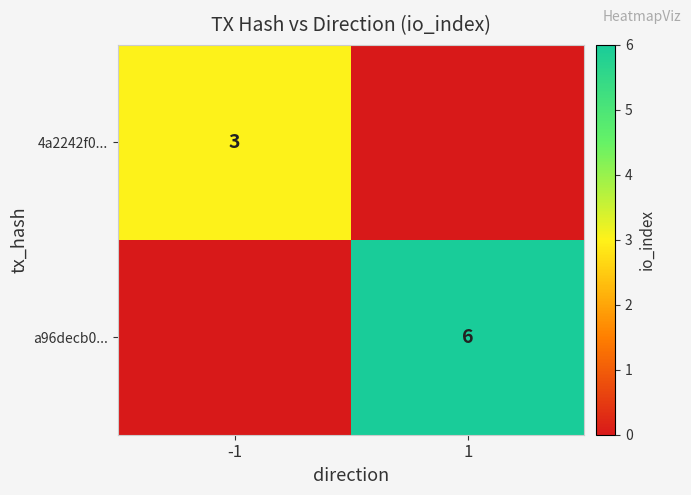

Is it true that a96decb0... equals 6 at 1?

True